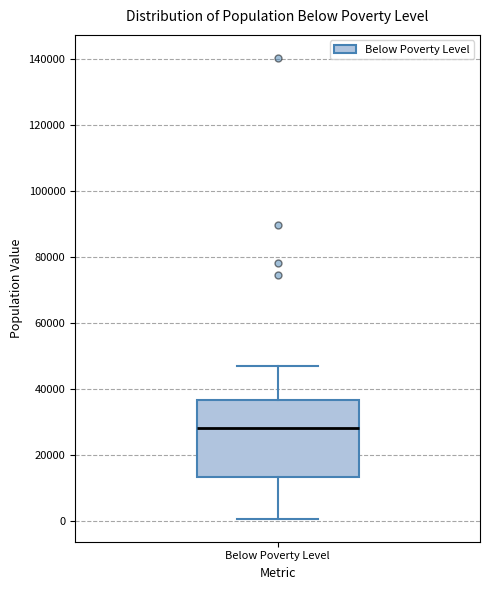

Read this box plot against the y-axis: the position of the median line, the range covered by the box, and the ends of both whiskers. The values are not printed on the chart, so give them approximately, as read against the axis.

median 28000, box 14000 to 36000, whiskers 0 to 46000